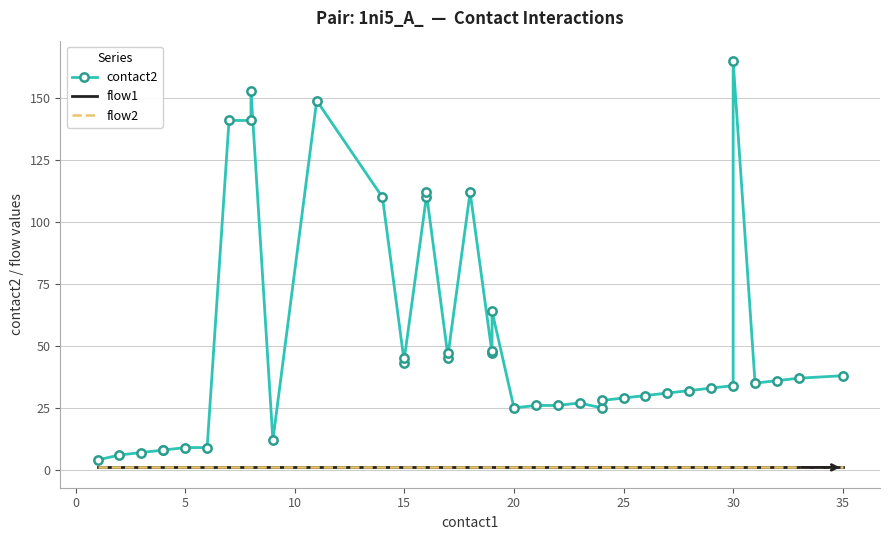

Which series has the widest spread of values?

contact2